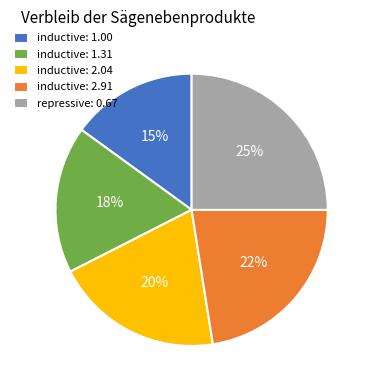

Do repressive: 0.67 and inductive: 2.91 together represent more than half of the pie?

No